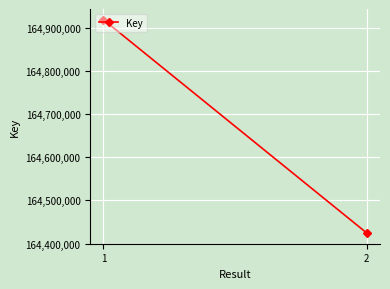

Rank the categories by value from lowest to highest.

2, 1